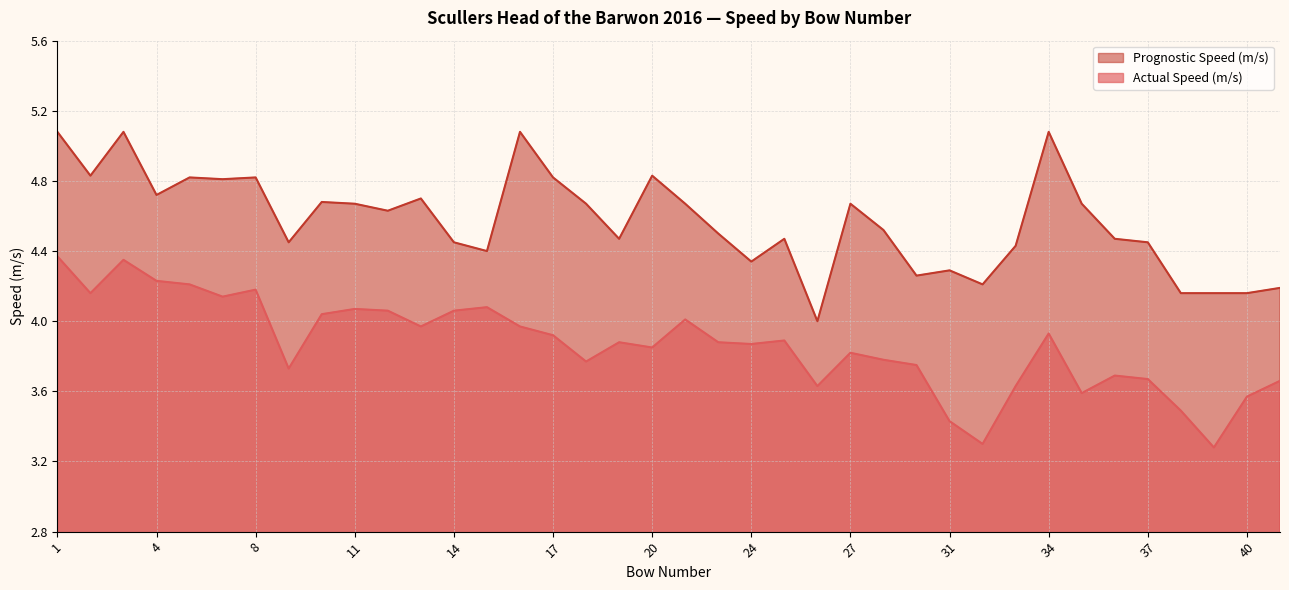

True or false: Prognostic Speed (m/s) and Actual Speed (m/s) cross at least once.

False